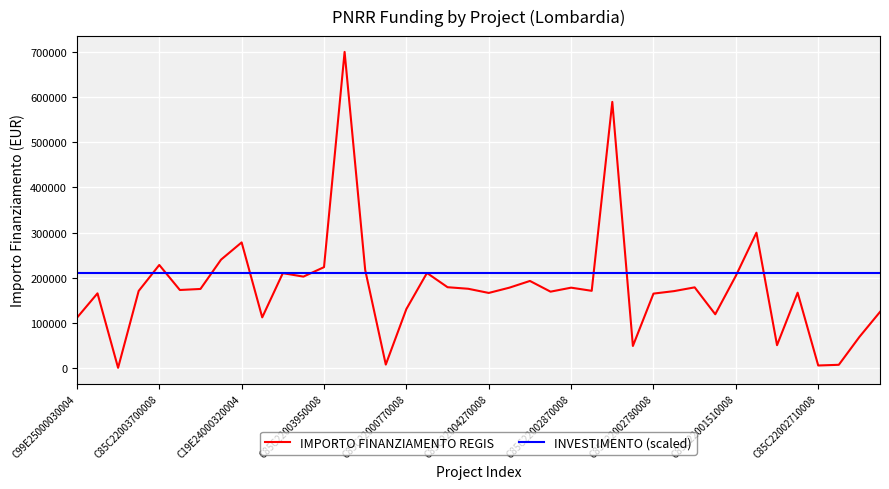

What are all the series names shown in the legend?

IMPORTO FINANZIAMENTO REGIS, INVESTIMENTO (scaled)